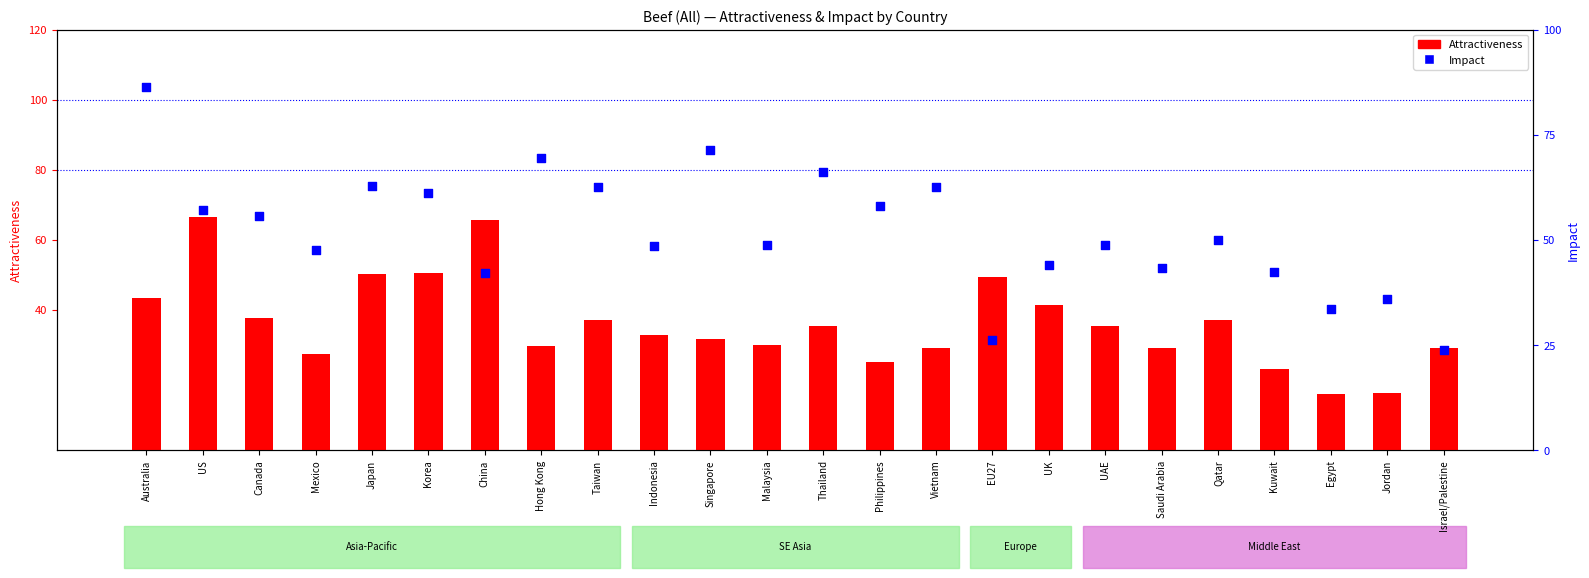

Which series has the largest total across all categories?

Impact